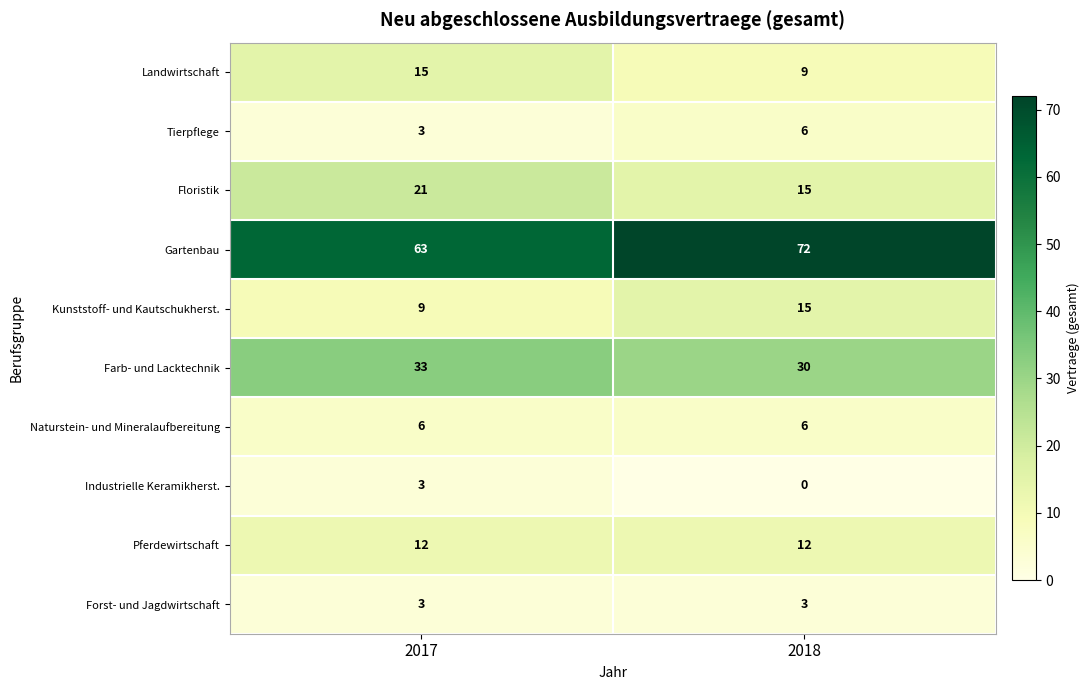

Reading right to left, list all the values displayed in this chart.

Landwirtschaft: 9	15
Tierpflege: 6	3
Floristik: 15	21
Gartenbau: 72	63
Kunststoff- und Kautschukherst.: 15	9
Farb- und Lacktechnik: 30	33
Naturstein- und Mineralaufbereitung: 6	6
Industrielle Keramikherst.: 0	3
Pferdewirtschaft: 12	12
Forst- und Jagdwirtschaft: 3	3